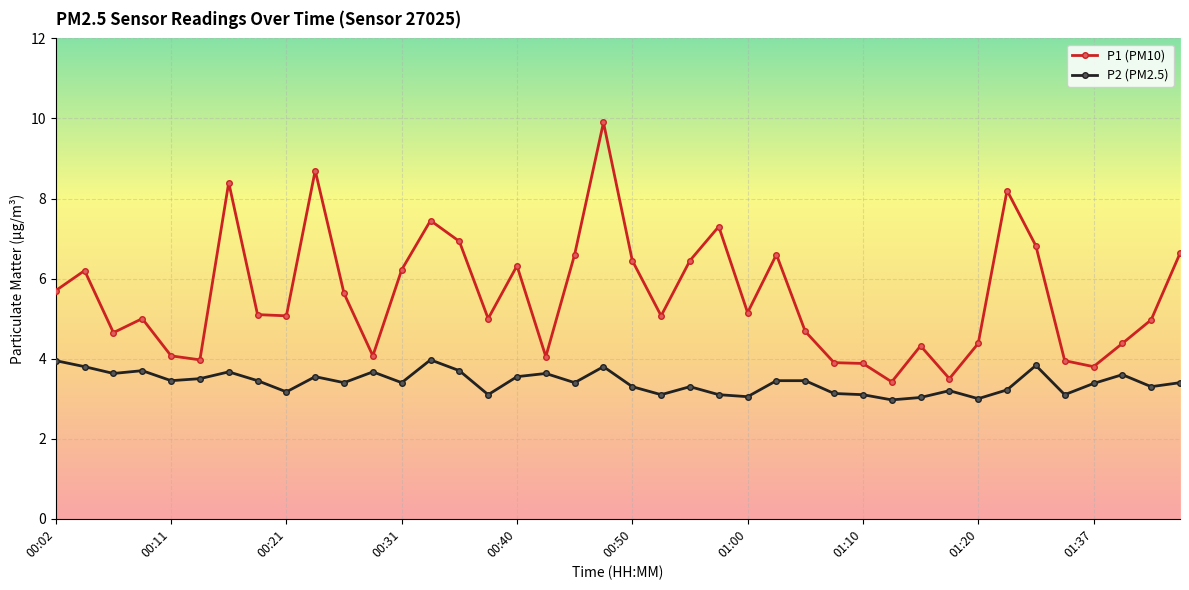

List the series in order of their peak value, lowest first.

P2 (PM2.5), P1 (PM10)